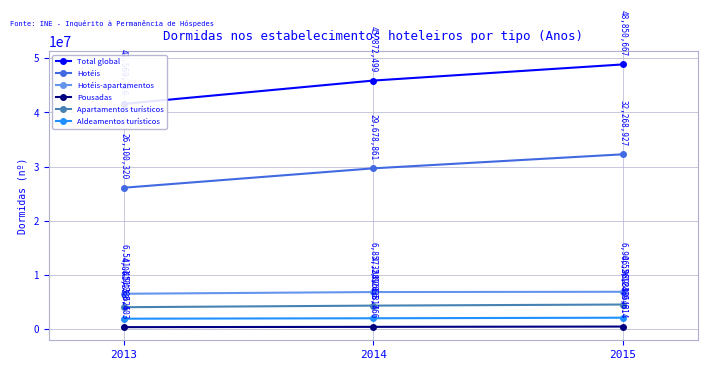

Which series has the largest range (max minus min)?

Total global